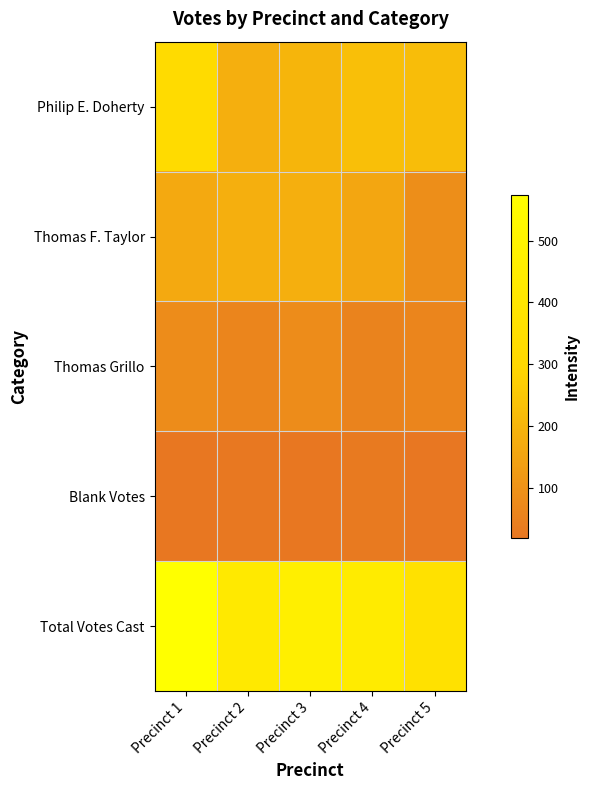

Reading left to right, what are all the values shown in this chart?

Philip E. Doherty: Precinct 1=327	Precinct 2=182	Precinct 3=200	Precinct 4=228	Precinct 5=222
Thomas F. Taylor: Precinct 1=165	Precinct 2=183	Precinct 3=182	Precinct 4=156	Precinct 5=87
Thomas Grillo: Precinct 1=82	Precinct 2=61	Precinct 3=81	Precinct 4=54	Precinct 5=61
Blank Votes: Precinct 1=23	Precinct 2=25	Precinct 3=22	Precinct 4=29	Precinct 5=19
Total Votes Cast: Precinct 1=574	Precinct 2=426	Precinct 3=463	Precinct 4=438	Precinct 5=370